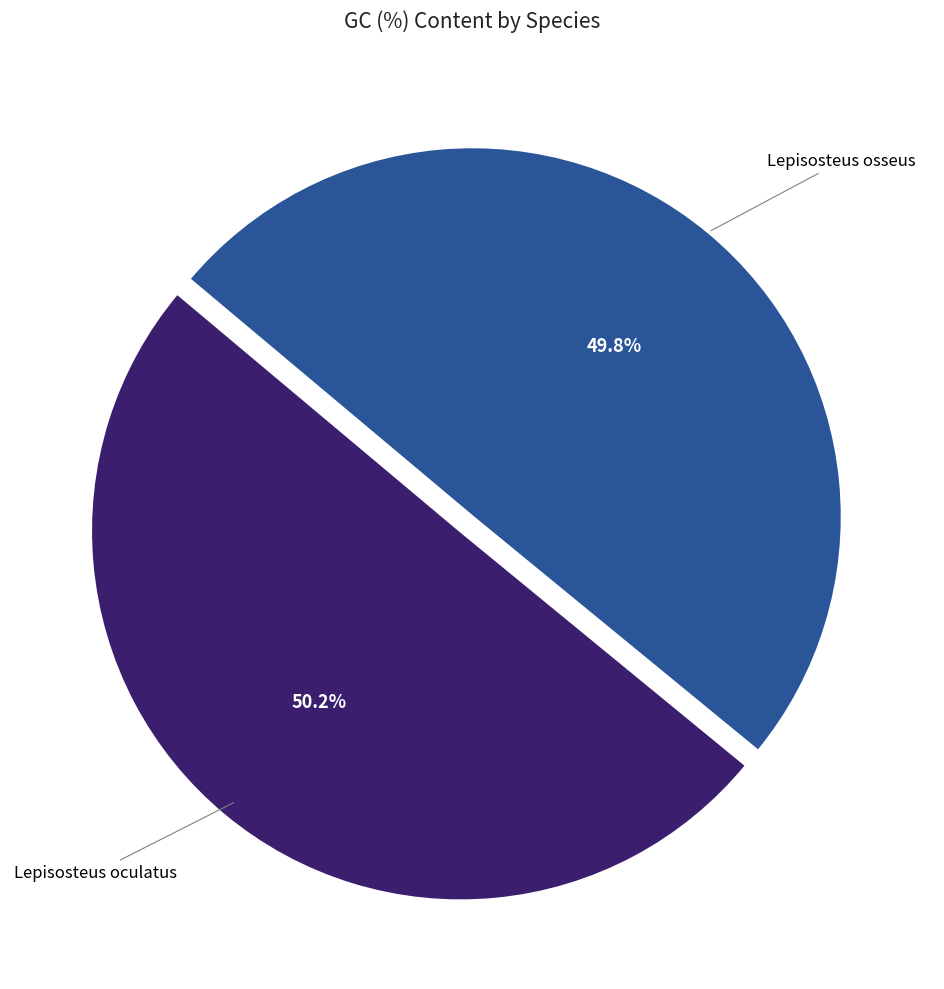

How many slices are in this pie chart?

2